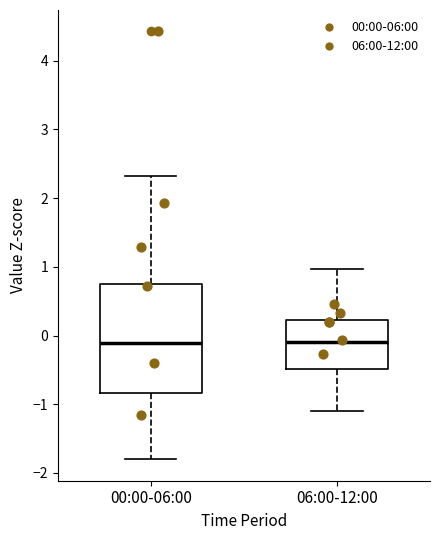

Which box is the tallest, from its lower edge to its upper edge?

00:00-06:00